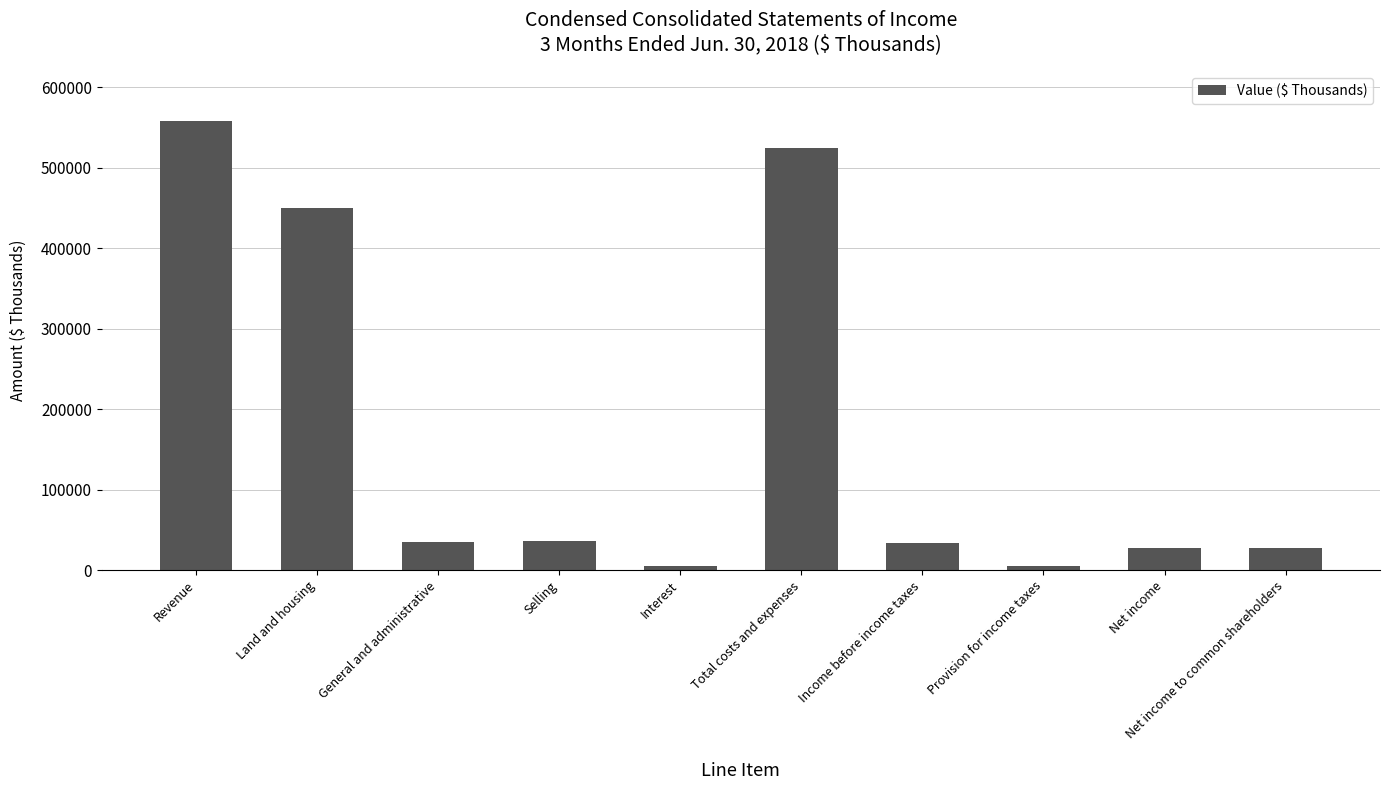

What is the change in value from General and administrative to Net income to common shareholders?

-6755